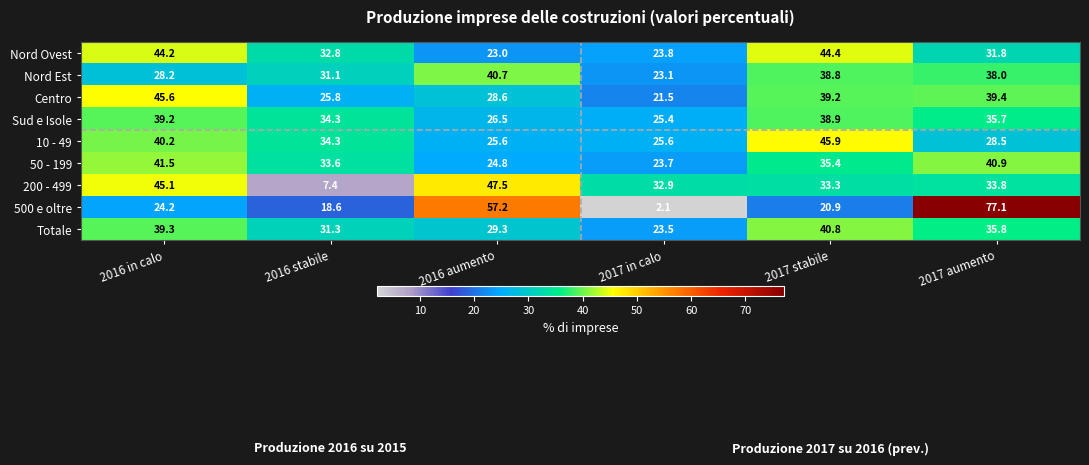

Which label corresponds to the largest value in the chart?

2017 aumento